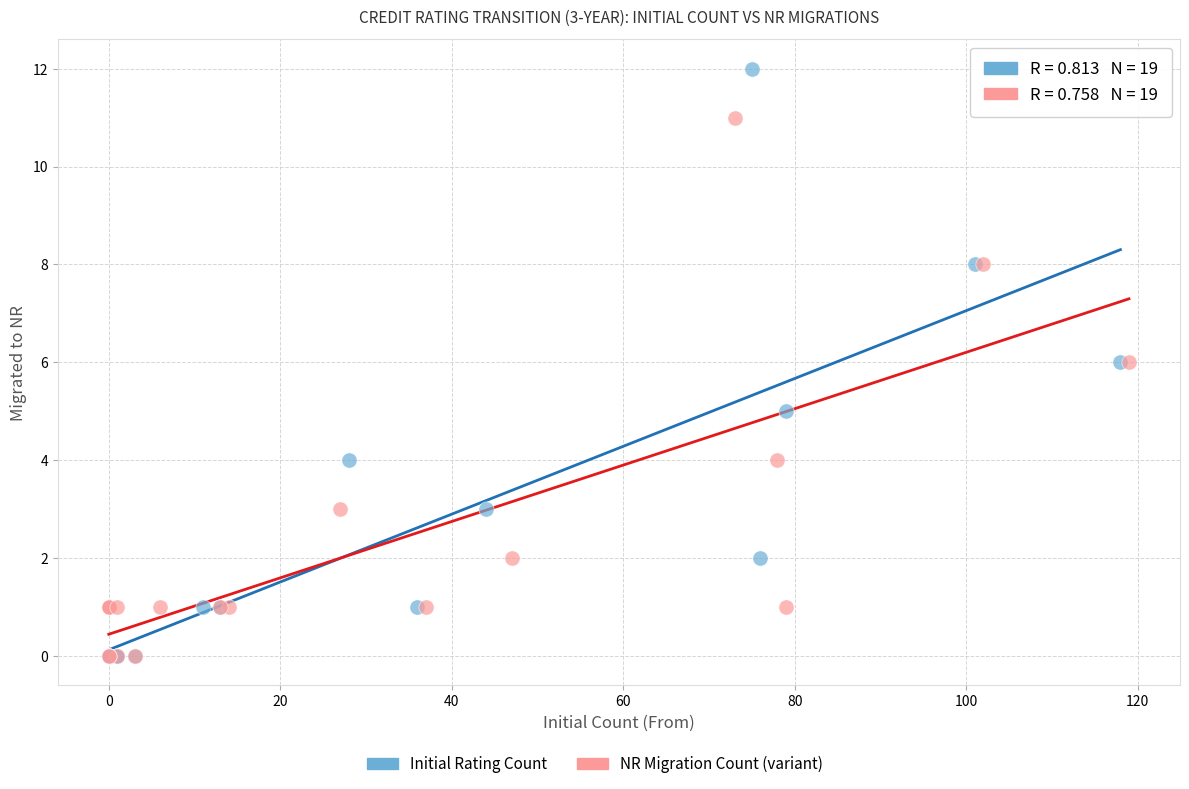

Which series contains the highest Y value?

Initial Rating Count